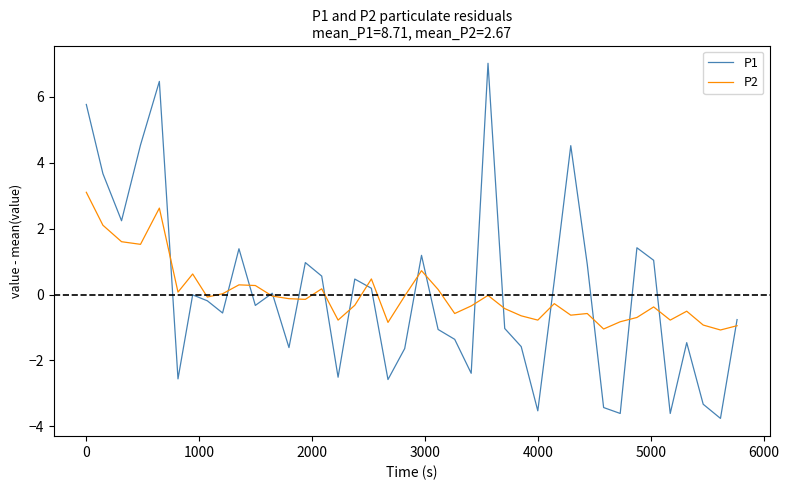

List the series in order of their peak value, lowest first.

P2, P1